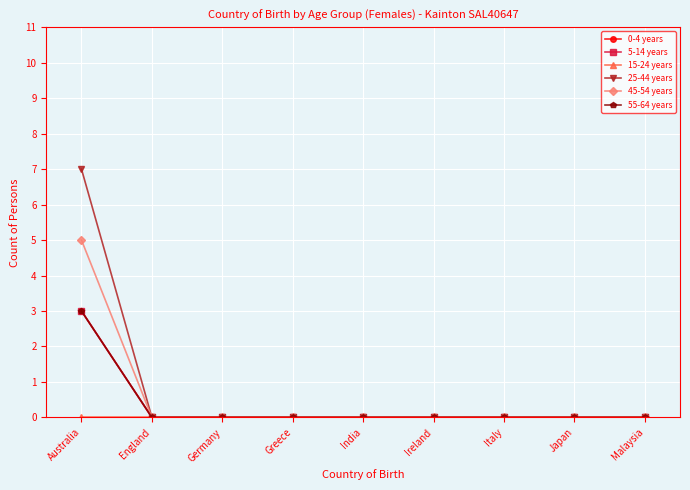

Between Italy and Malaysia, which series saw the biggest shift?

0-4 years